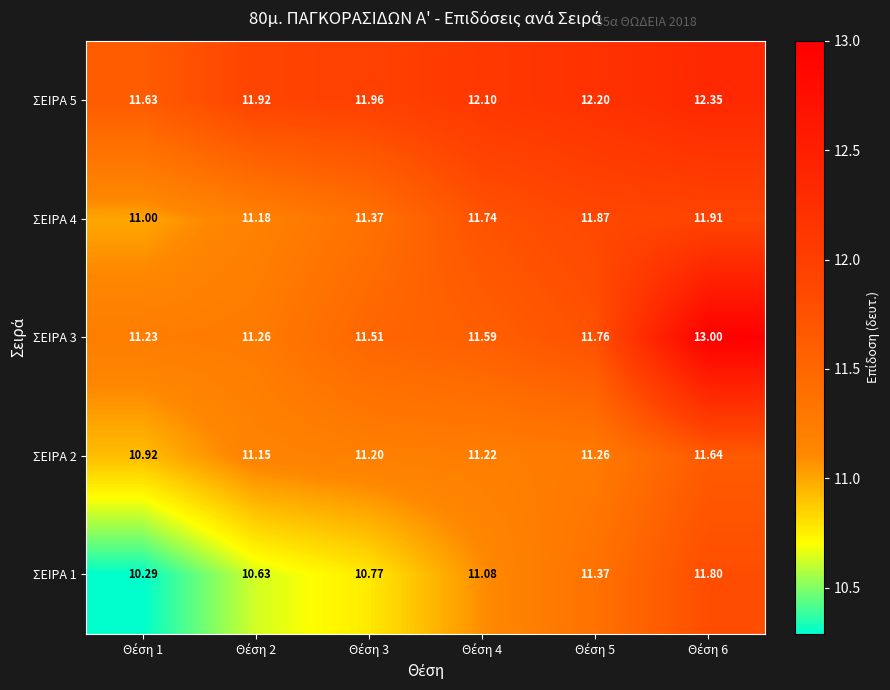

What is the total value across all series at Θέση 2?

56.1